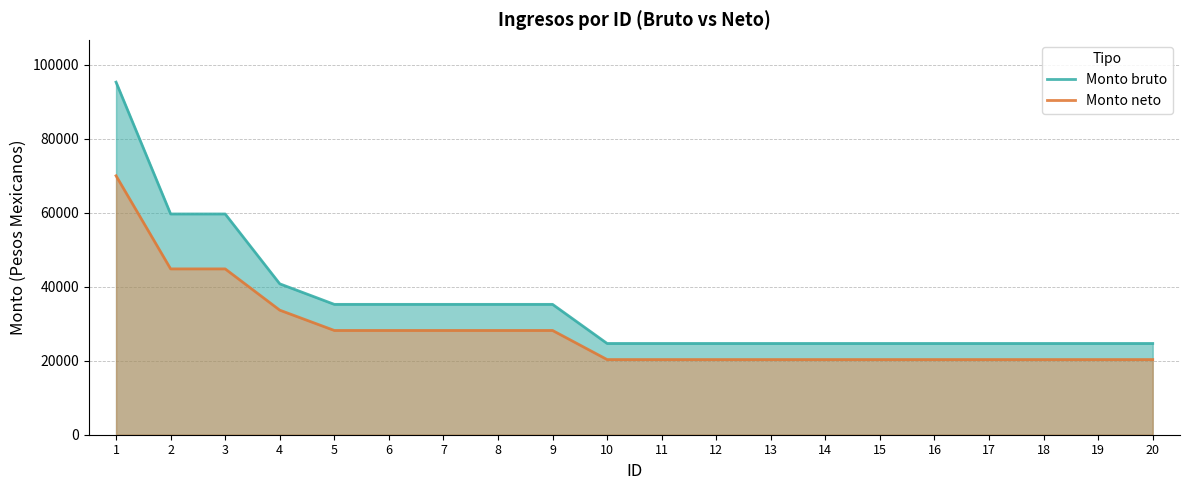

Between 19 and 17, which is larger?

19